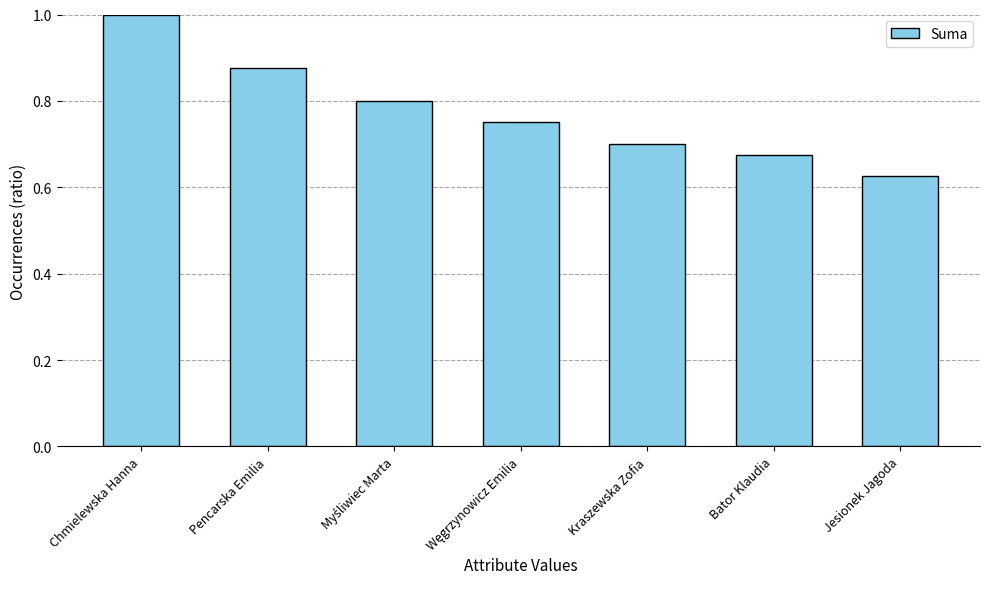

What is the label of the 2nd bar from the left?

Pencarska Emilia